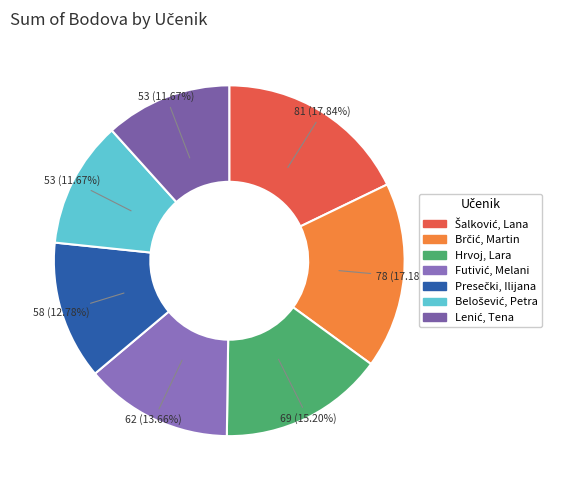

How many slices are in this pie chart?

7